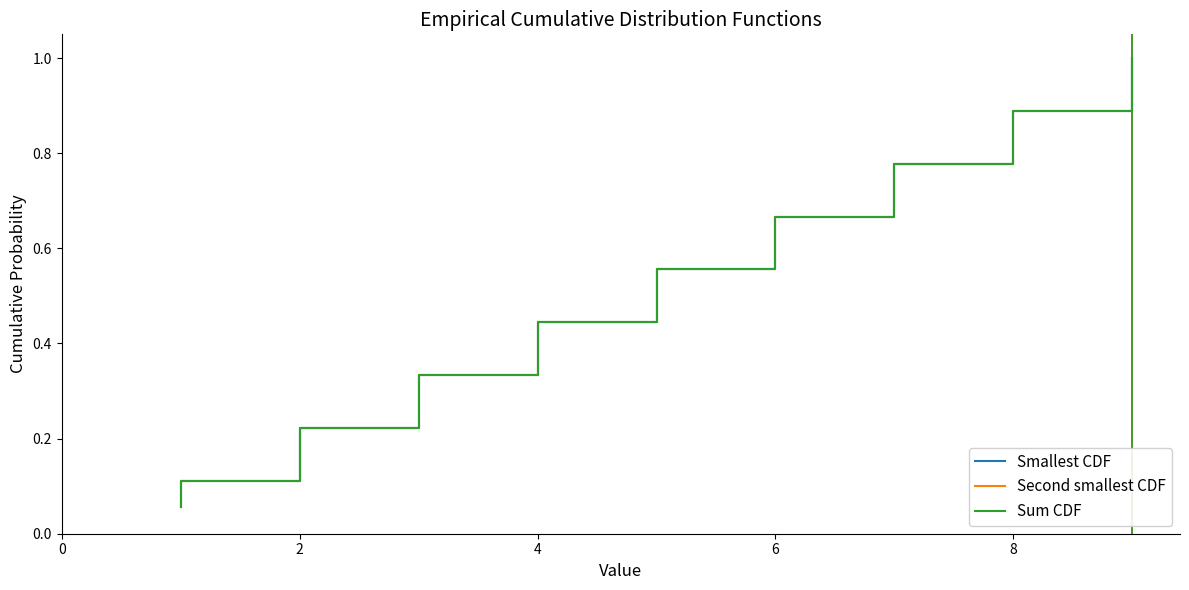

Which series has the largest total across all categories?

Smallest CDF